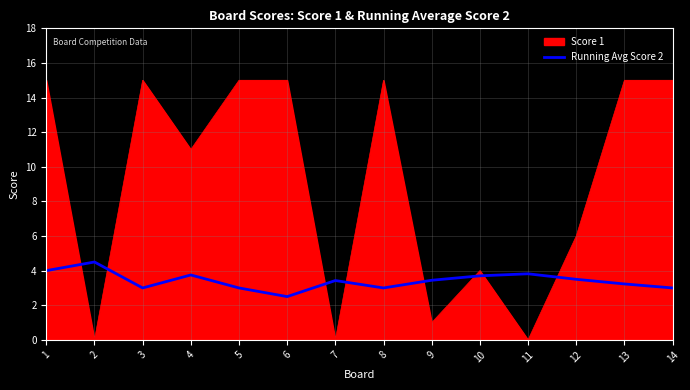

How many lines are shown in the chart?

2